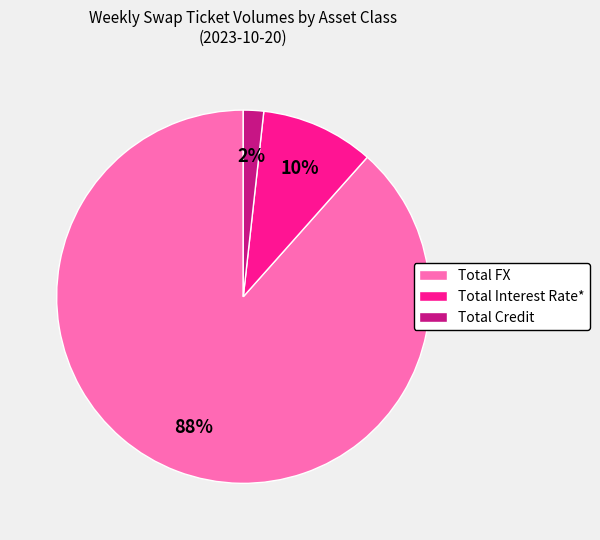

Does Total Credit represent more than half of the total?

No